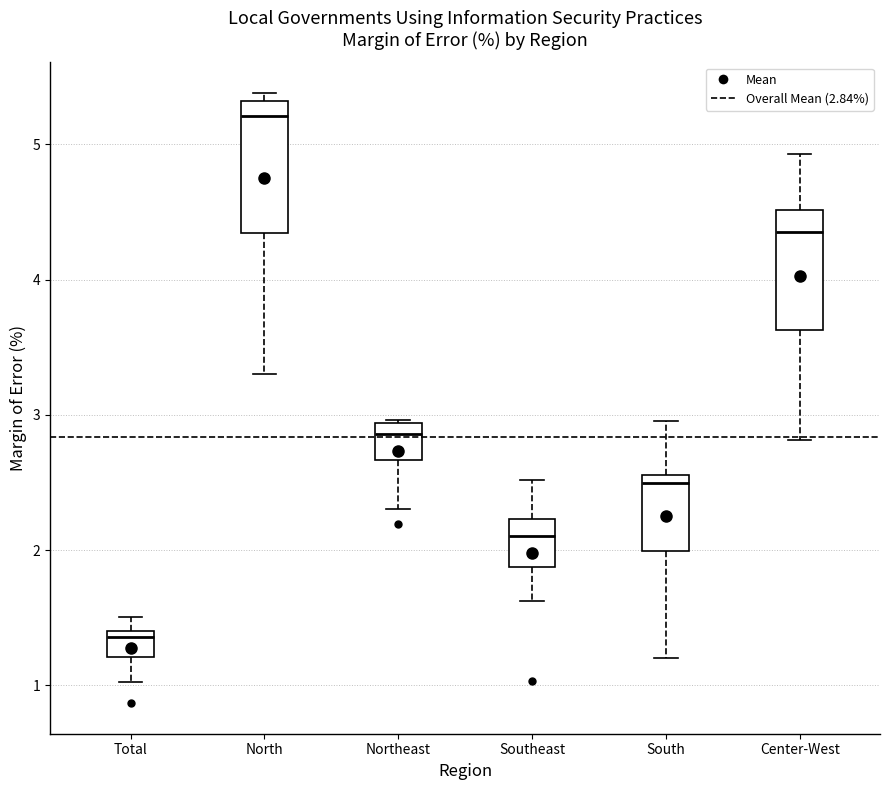

Where does the median line of the box for Southeast sit on the y-axis? The values are not printed on the chart, so give them approximately, as read against the axis.

2.1